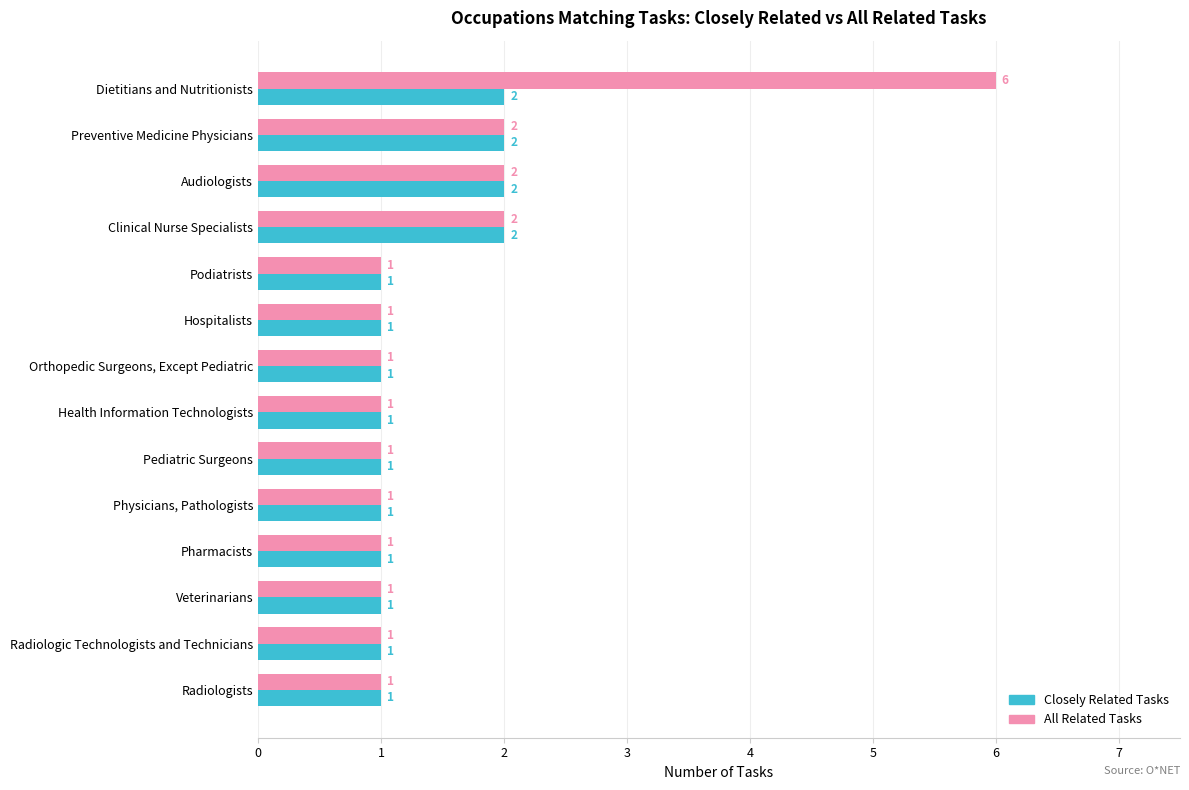

List the series in order of their peak value, highest first.

All Related Tasks, Closely Related Tasks